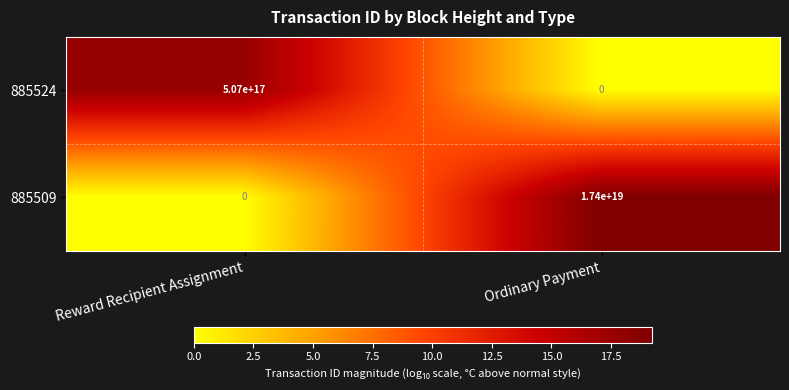

True or false: 885509 has a value of -8480283982930903040 at Reward Recipient Assignment.

False